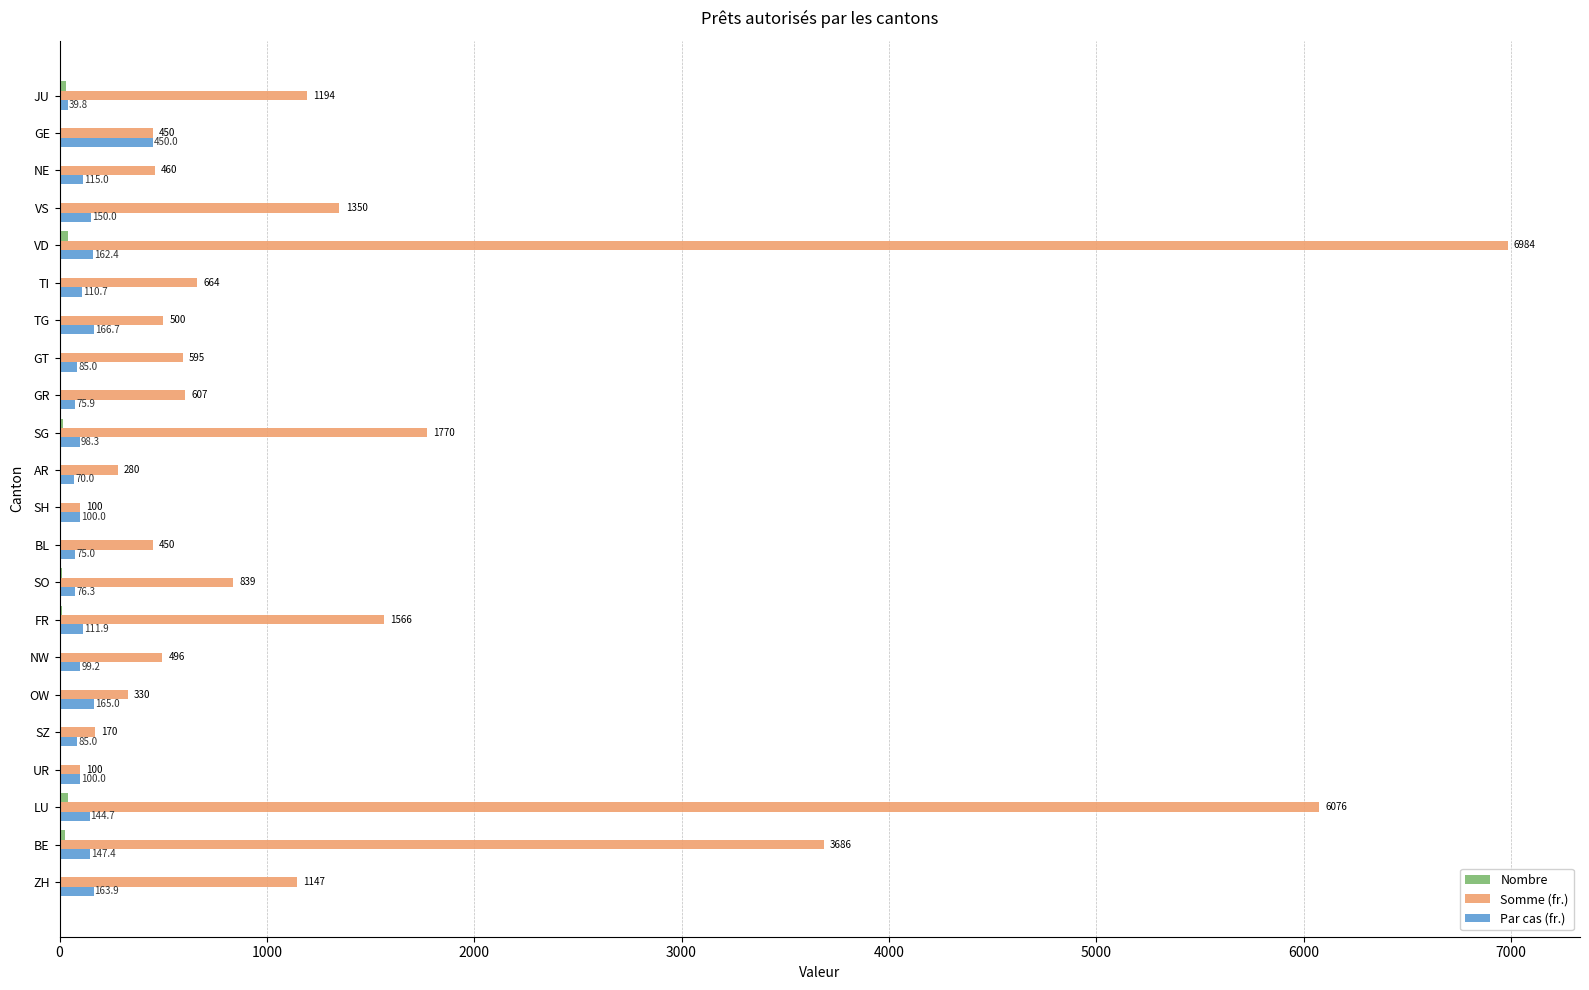

At which label does Par cas (fr.) reach its peak?

GE